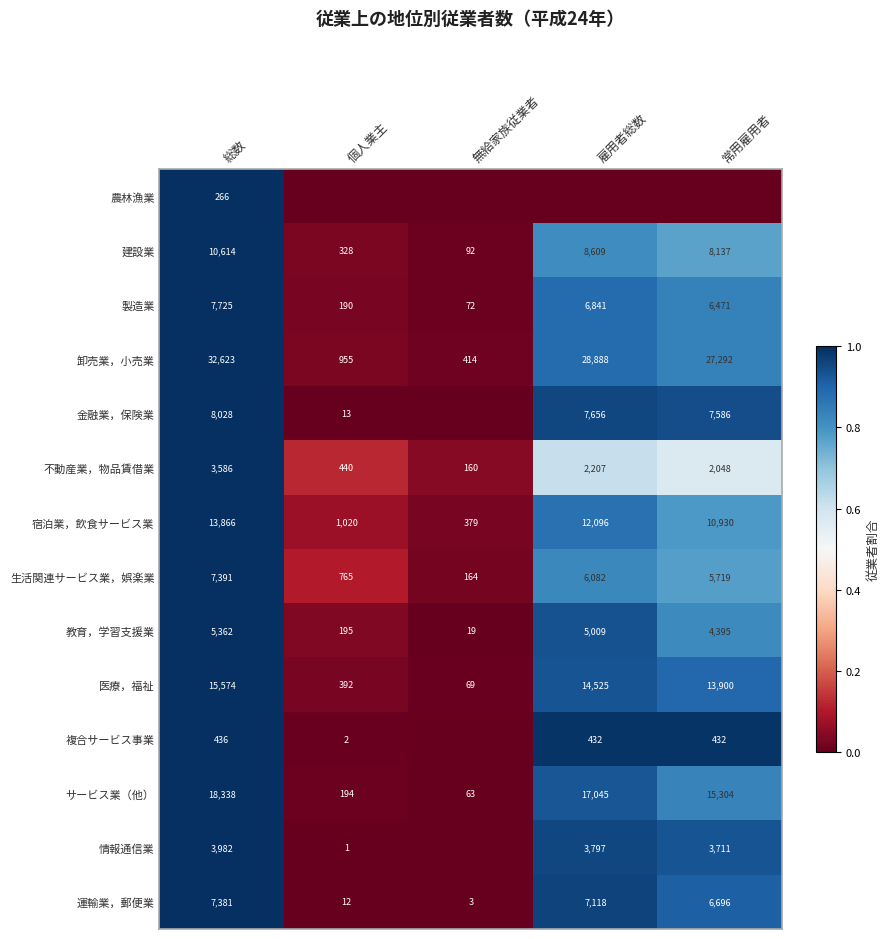

Which category has the highest value in the 建設業 series?

総数